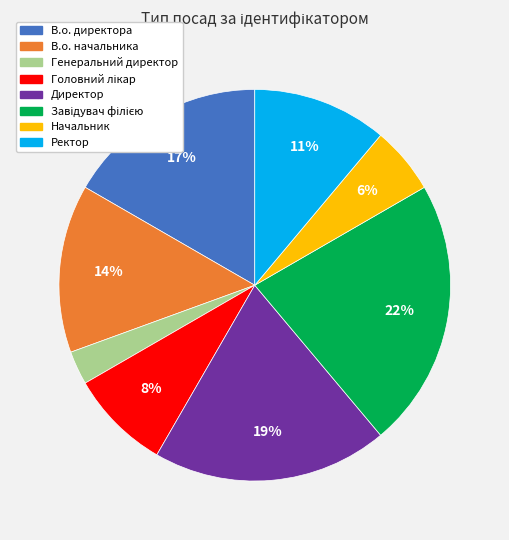

How many segments does this pie chart have?

8